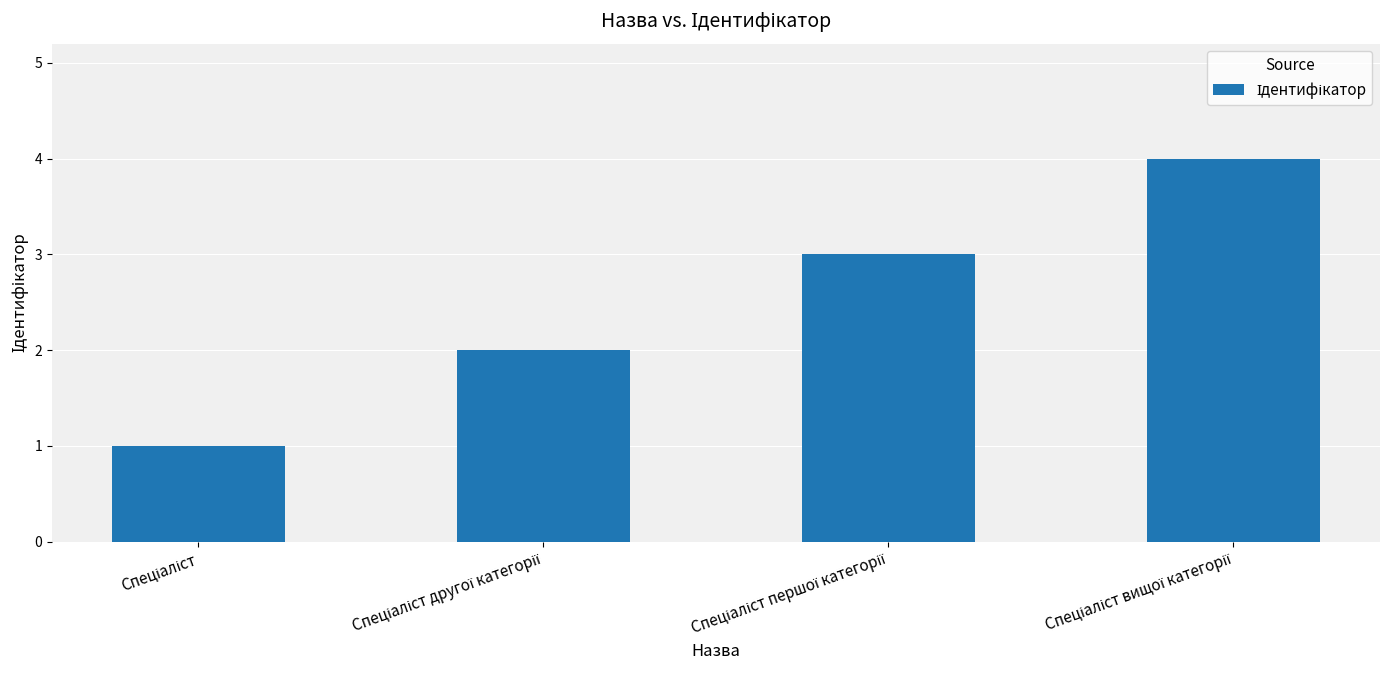

Count the values in the range 2 to 4.

3